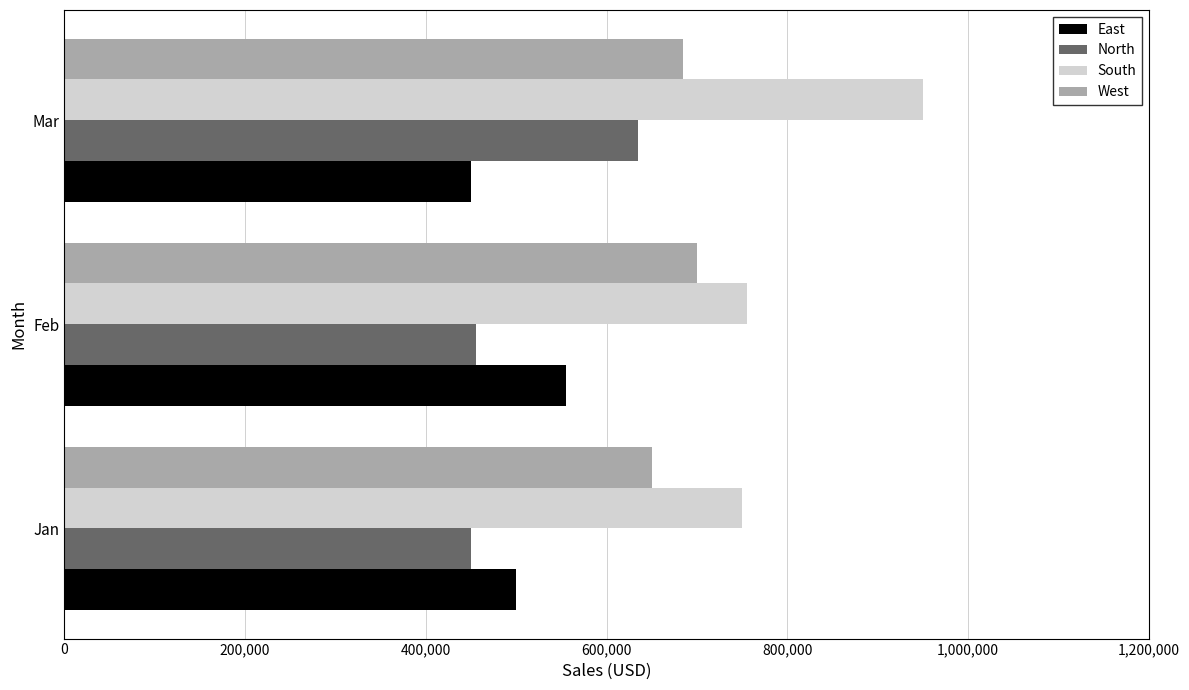

What is the highest value of the East series?

555000